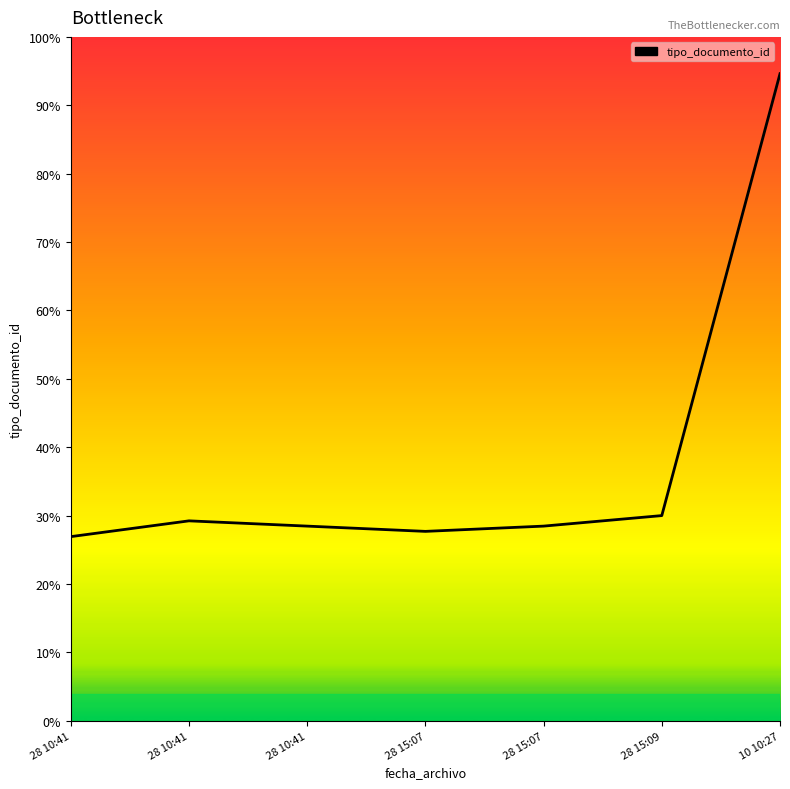

Does the chart display data point markers on the line(s)?

No